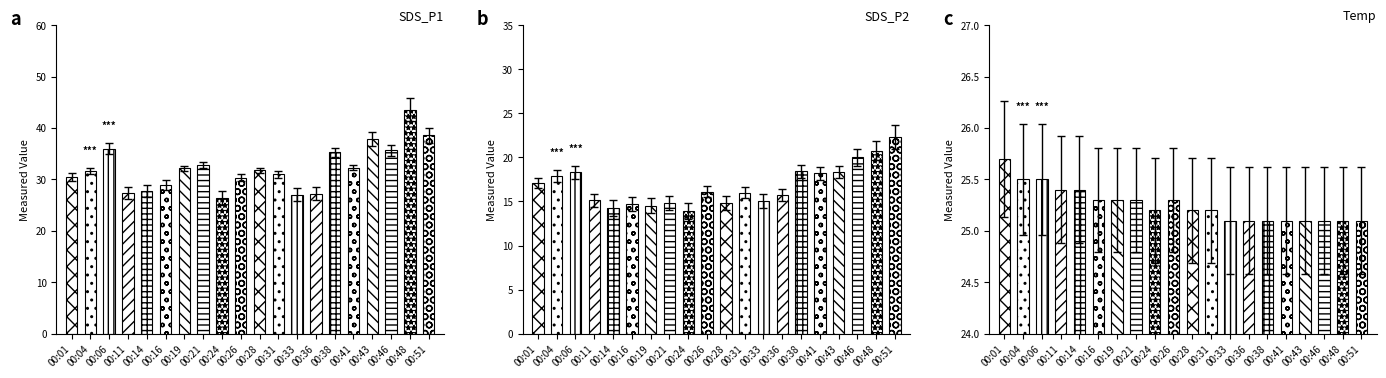

Where does the SDS_P1 series first go above 32?

00:04